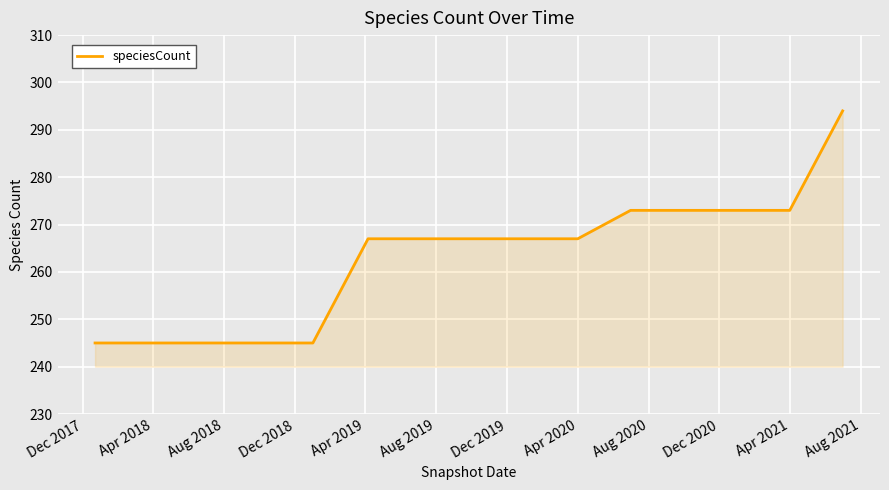

What is the difference between the maximum and minimum values?

49